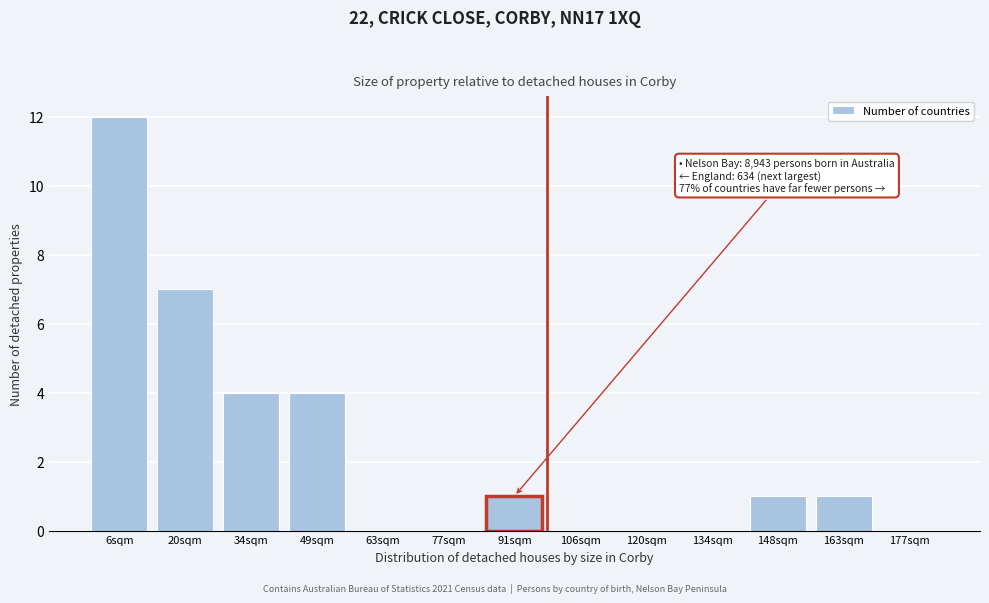

Reading right to left, extract all data points from this chart.

177sqm=0	163sqm=1	148sqm=1	134sqm=0	120sqm=0	106sqm=0	91sqm=1	77sqm=0	63sqm=0	49sqm=4	34sqm=4	20sqm=7	6sqm=12